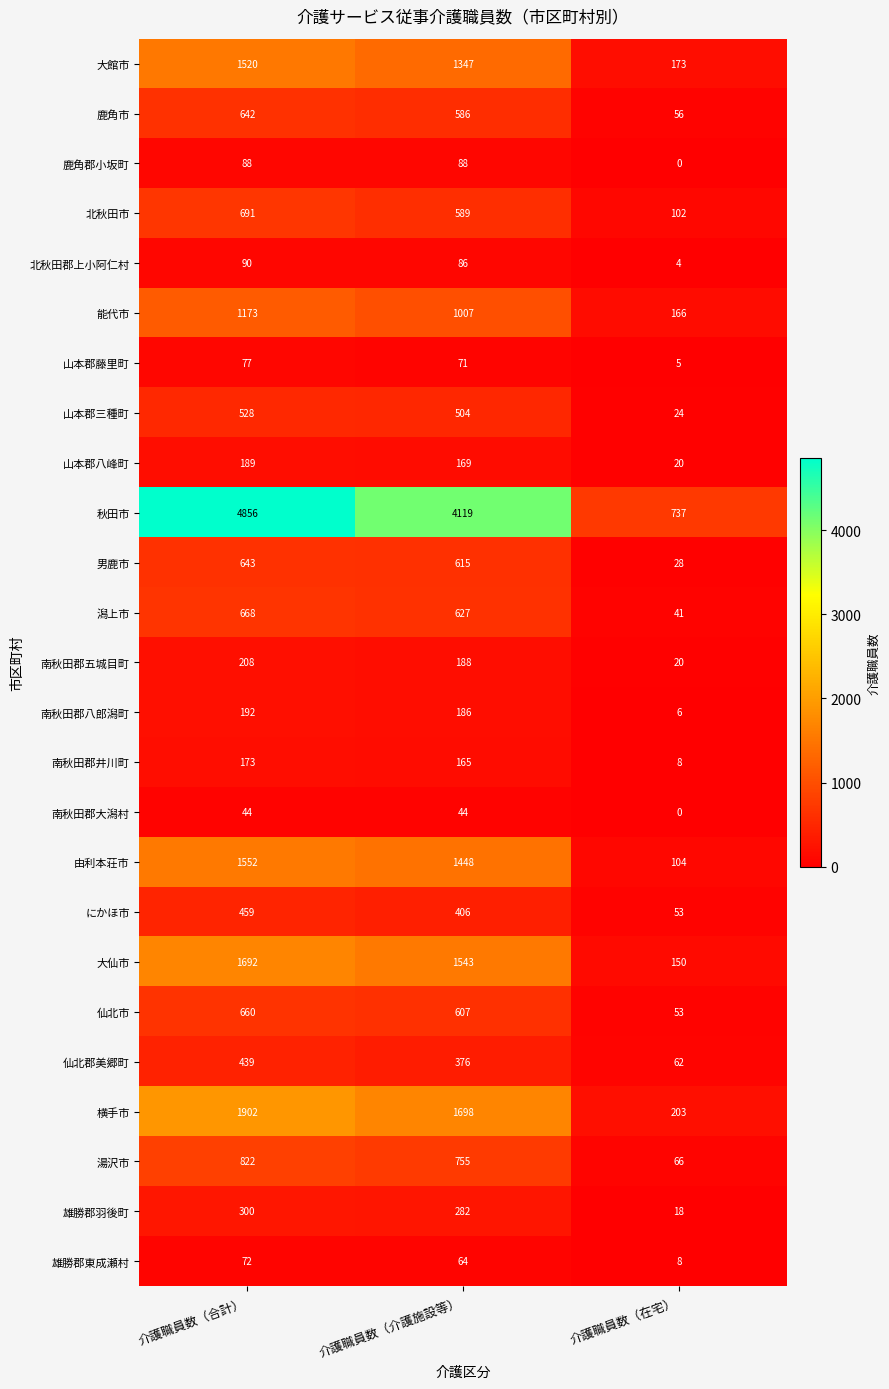

True or false: 南秋田郡井川町 has a value of 8 at 介護職員数（在宅）.

True